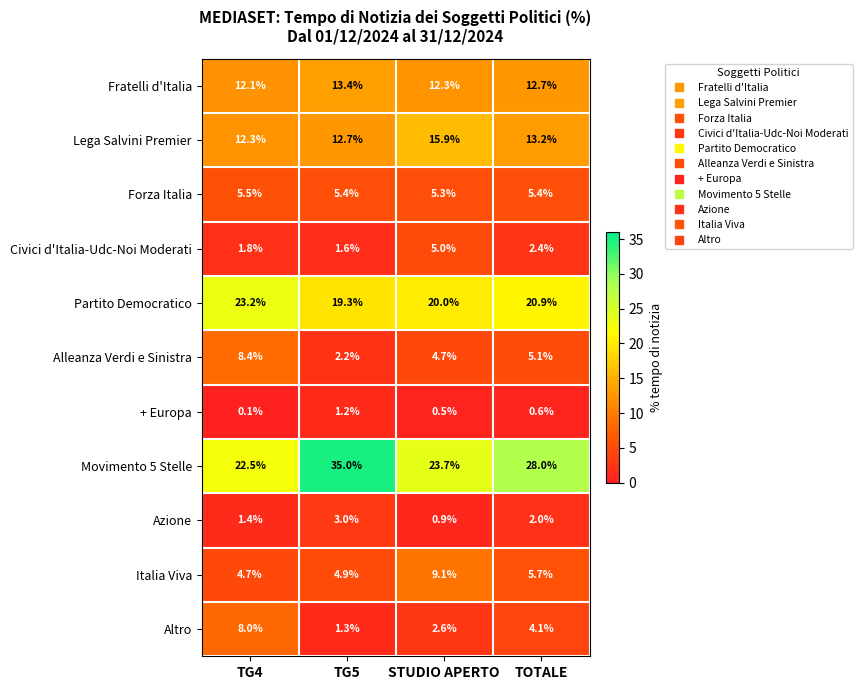

Where does the Alleanza Verdi e Sinistra series first go above 5?

TG4